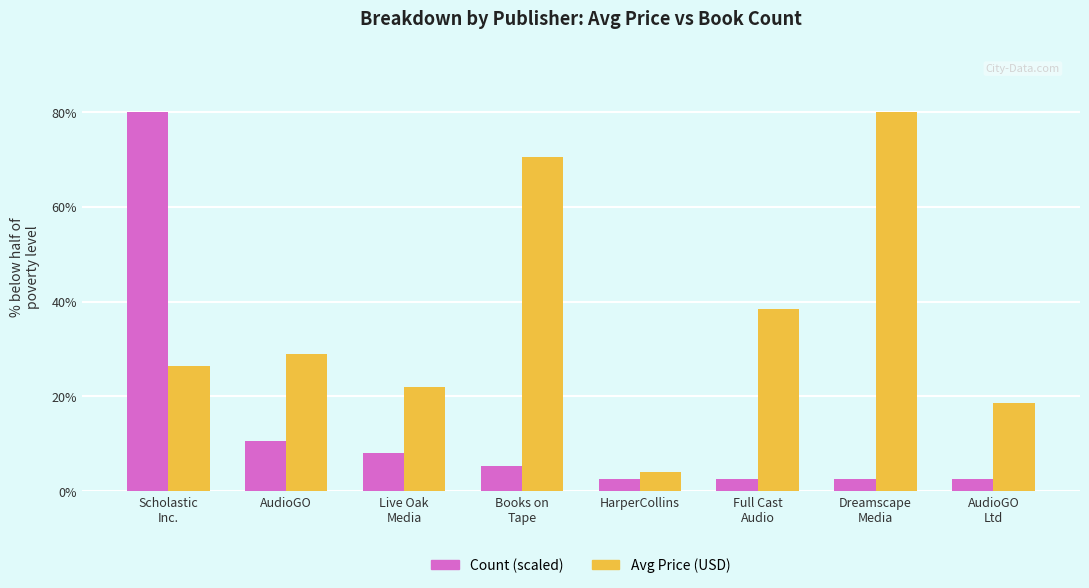

What is the smallest value displayed?

2.7